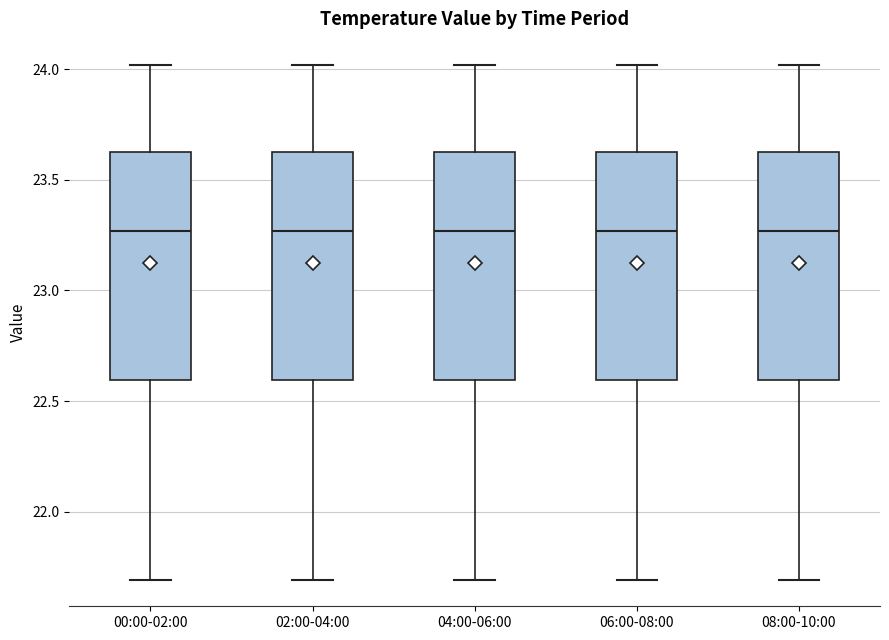

Where does the lower whisker of the box for 08:00-10:00 end on the y-axis? The values are not printed on the chart, so give them approximately, as read against the axis.

21.70